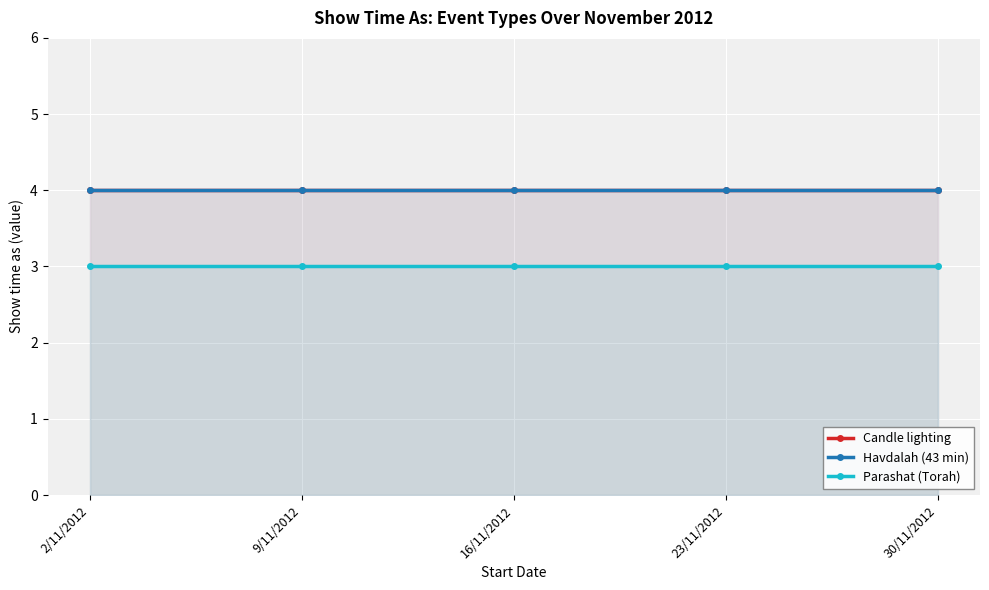

True or false: Parashat (Torah) and Candle lighting cross at least once.

False